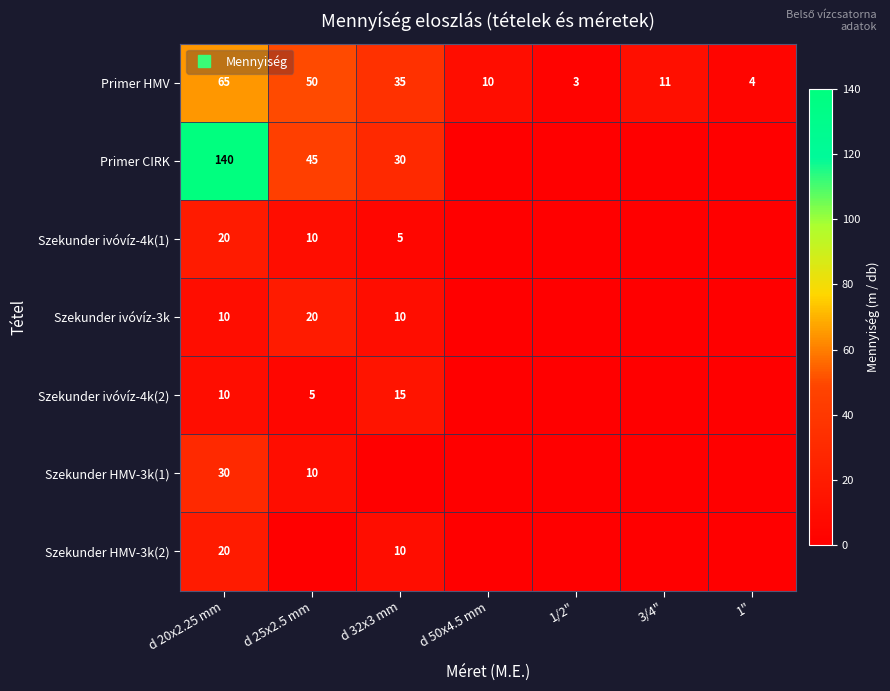

How many data points in Primer HMV are above 11?

3